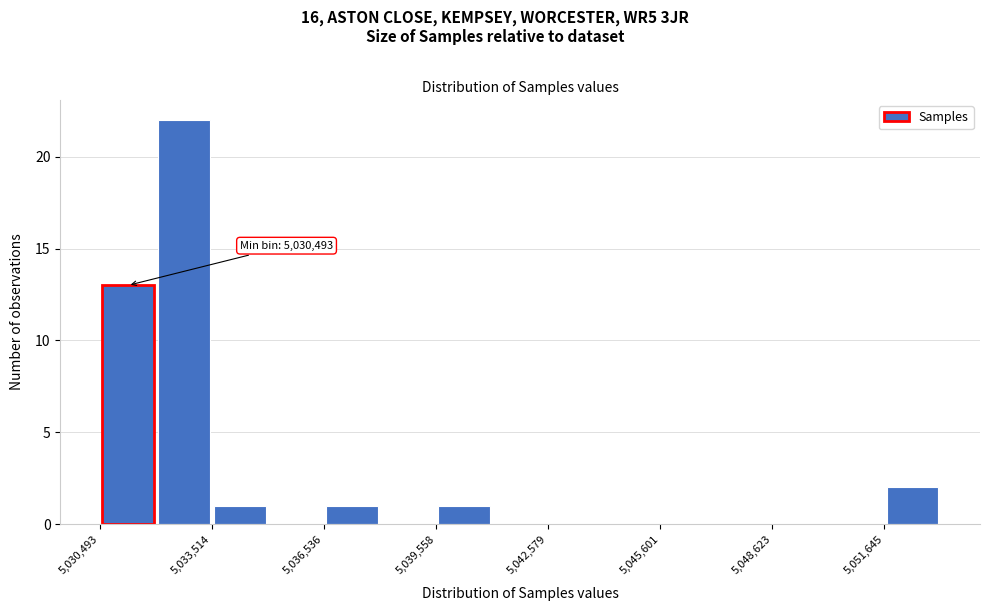

Around what value on the x-axis is the tallest bar? Give the approximate position of its centre, as read against the axis.

5033000